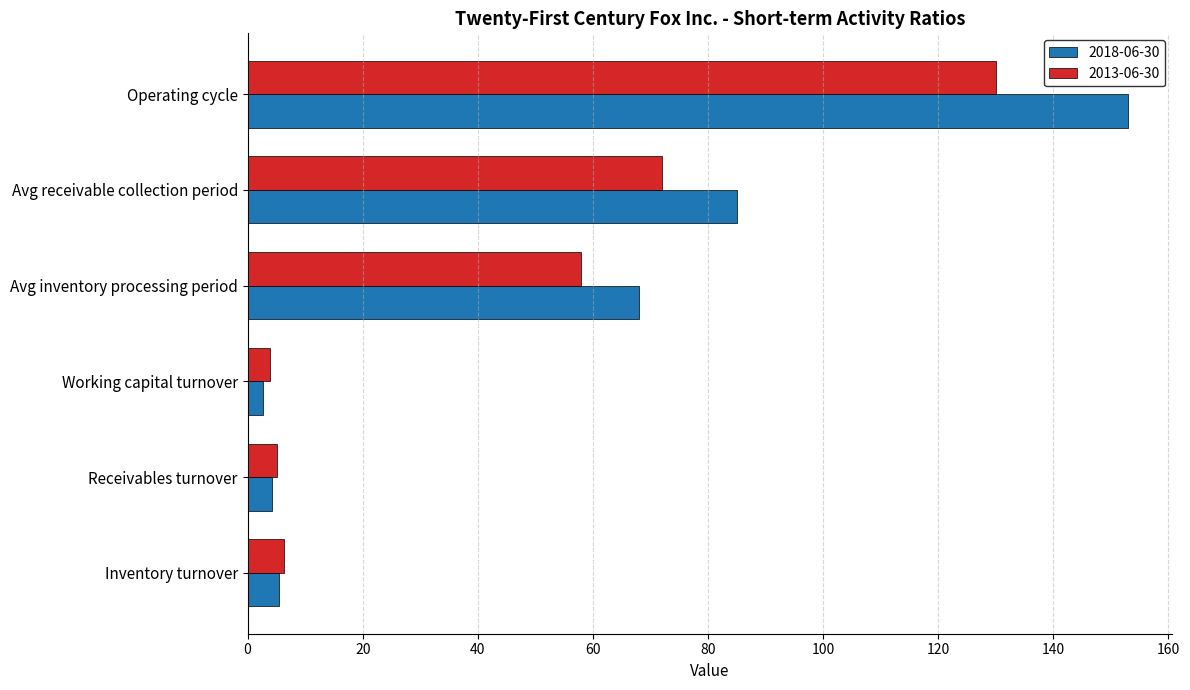

Between Inventory turnover and Operating cycle, which series saw the biggest shift?

2018-06-30